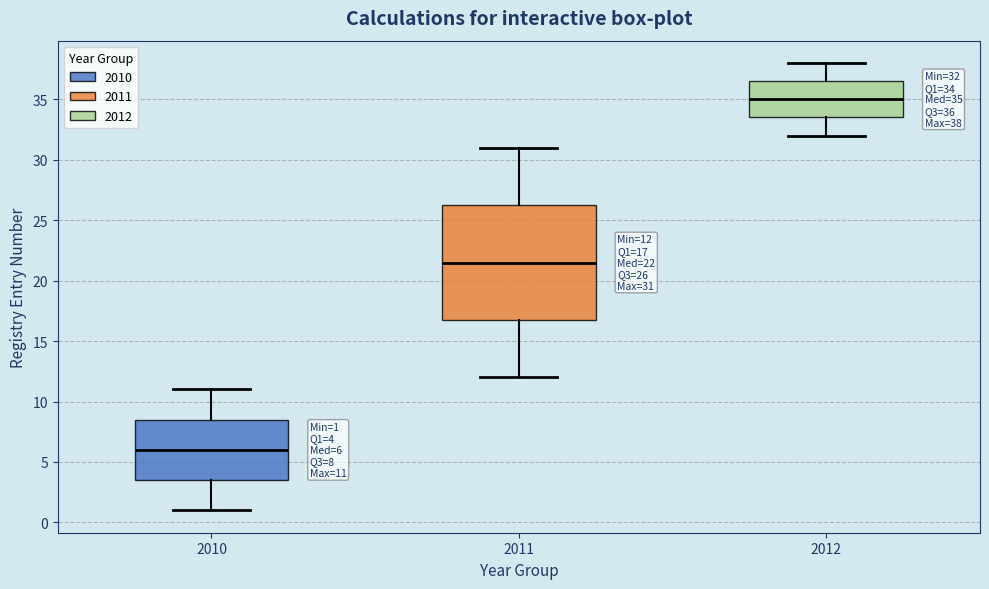

Which box has the lowest median line?

2010